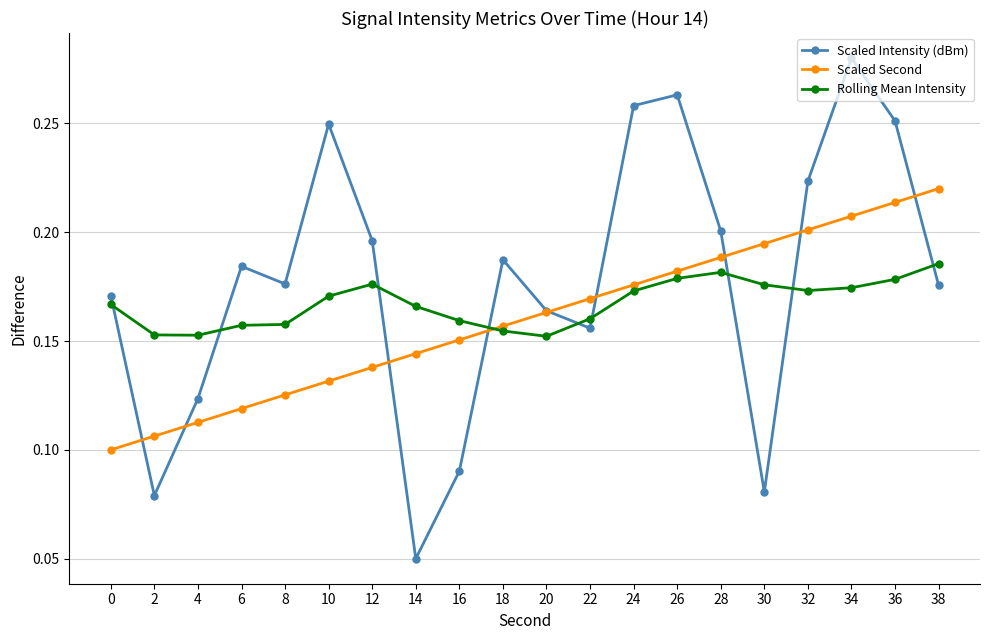

Which series changed the most between 2 and 38?

Scaled Second